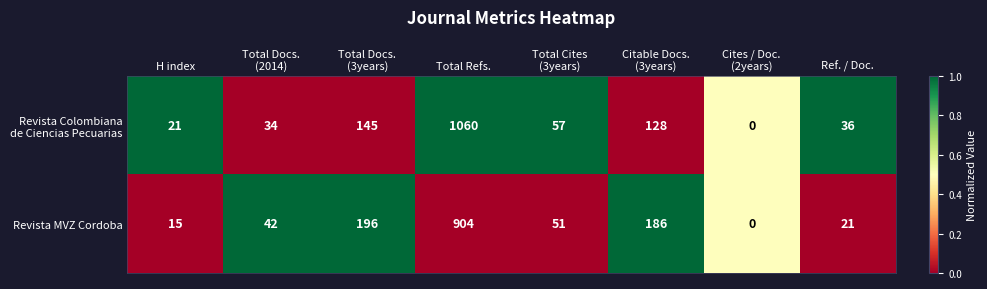

Is it true that Revista MVZ Cordoba equals 466 at Total Refs.?

False